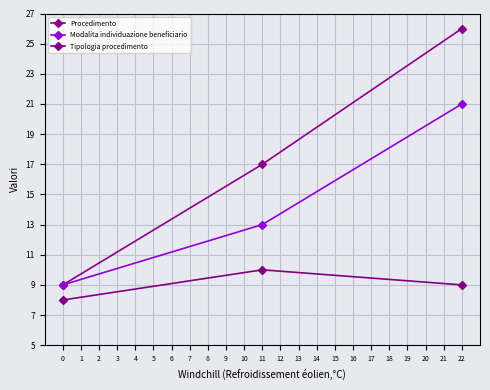

What is the minimum value shown in the chart?

8